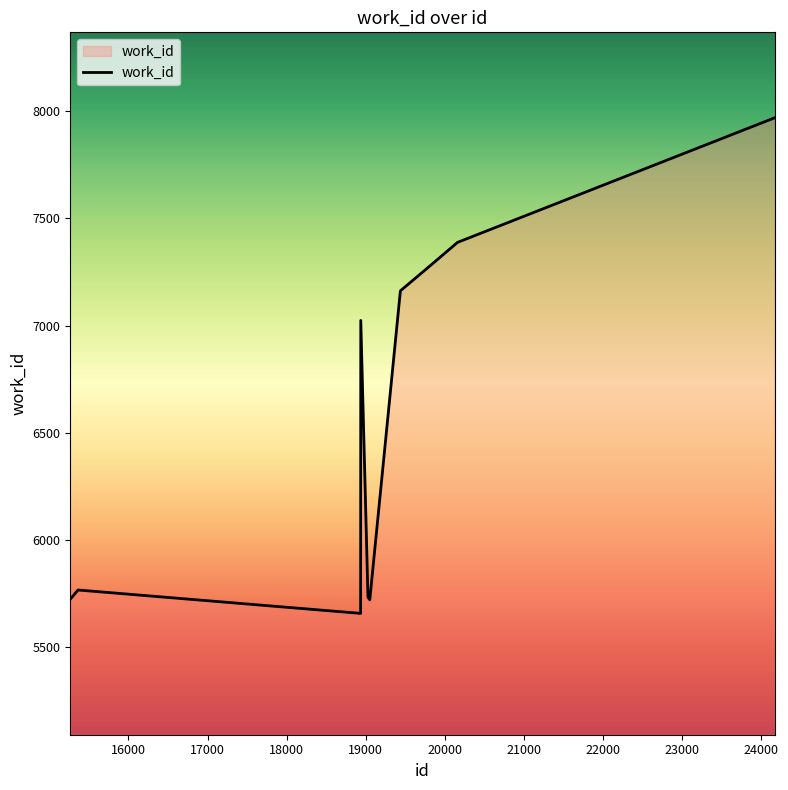

What is the minimum value shown in the chart?

5658